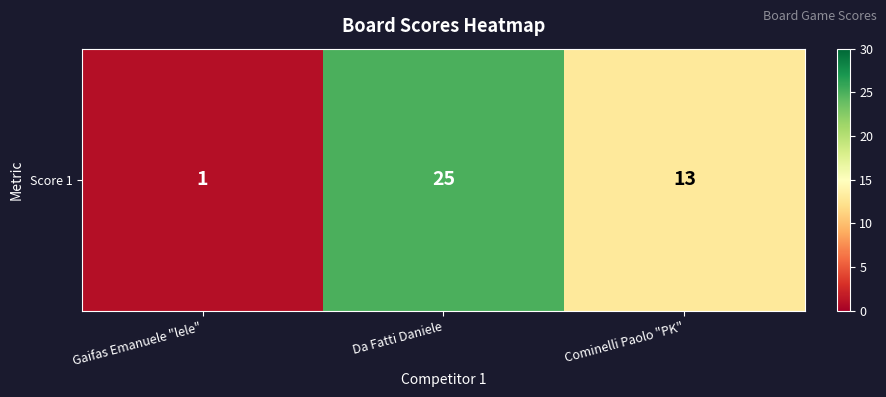

Reading left to right, transcribe all the data shown in this chart.

Gaifas Emanuele "lele"=1	Da Fatti Daniele=25	Cominelli Paolo "PK"=13